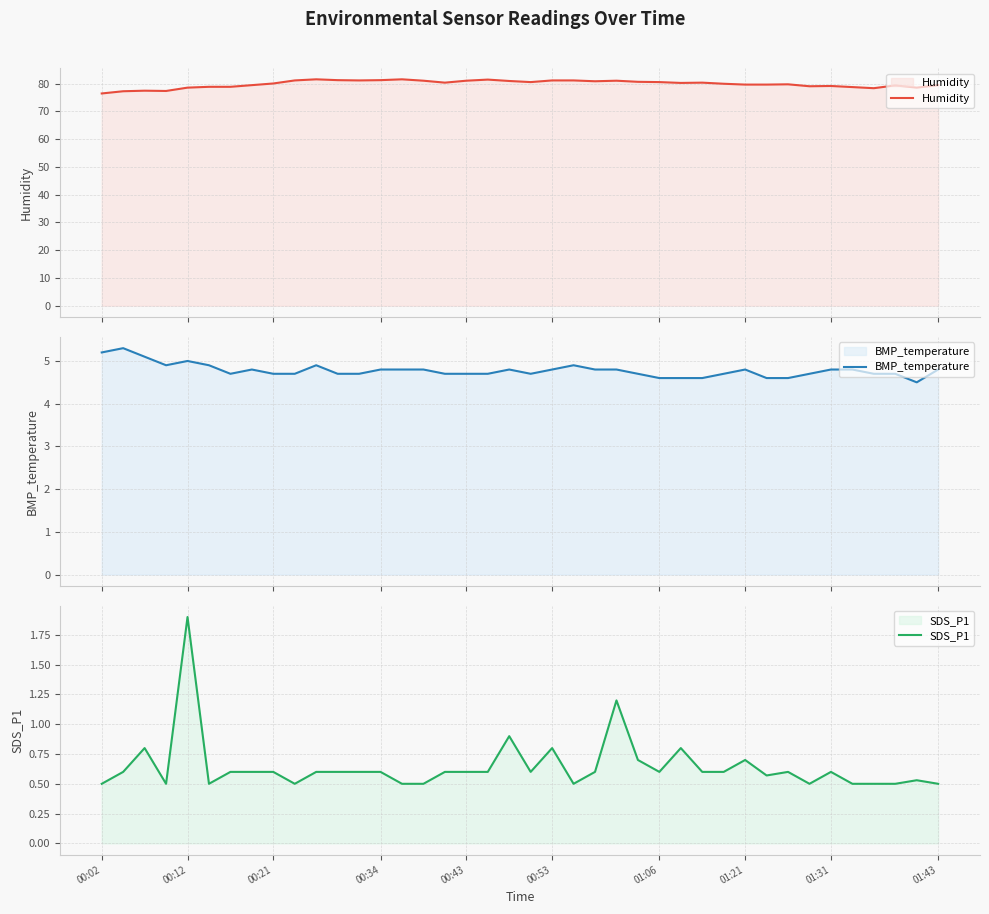

What is the maximum value for Humidity?

81.6